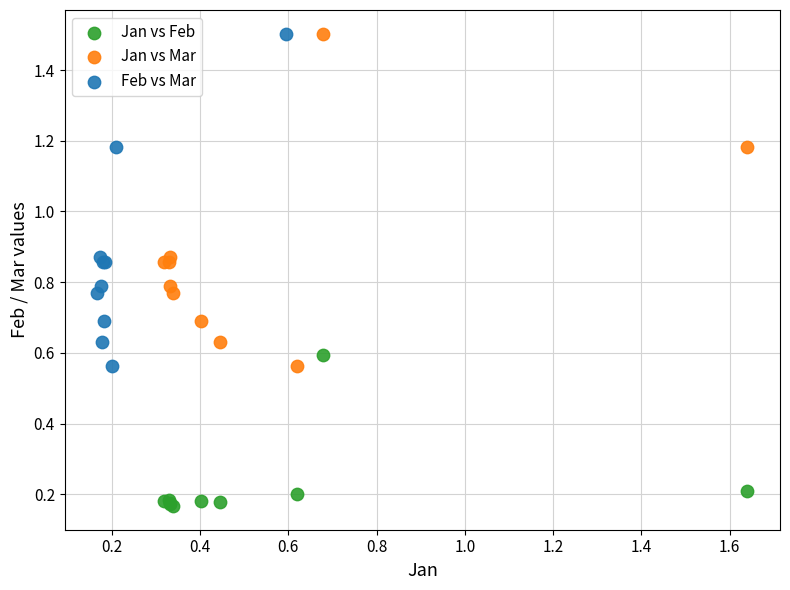

Which series reaches the minimum Y coordinate?

Jan vs Feb